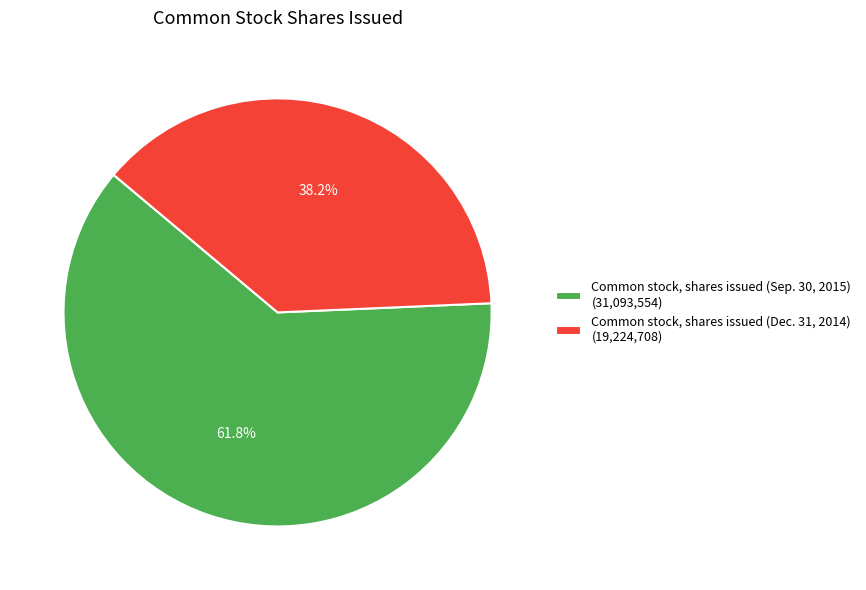

What percentage do Common stock, shares issued (Sep. 30, 2015) and Common stock, shares issued (Dec. 31, 2014) together represent?

100.0%